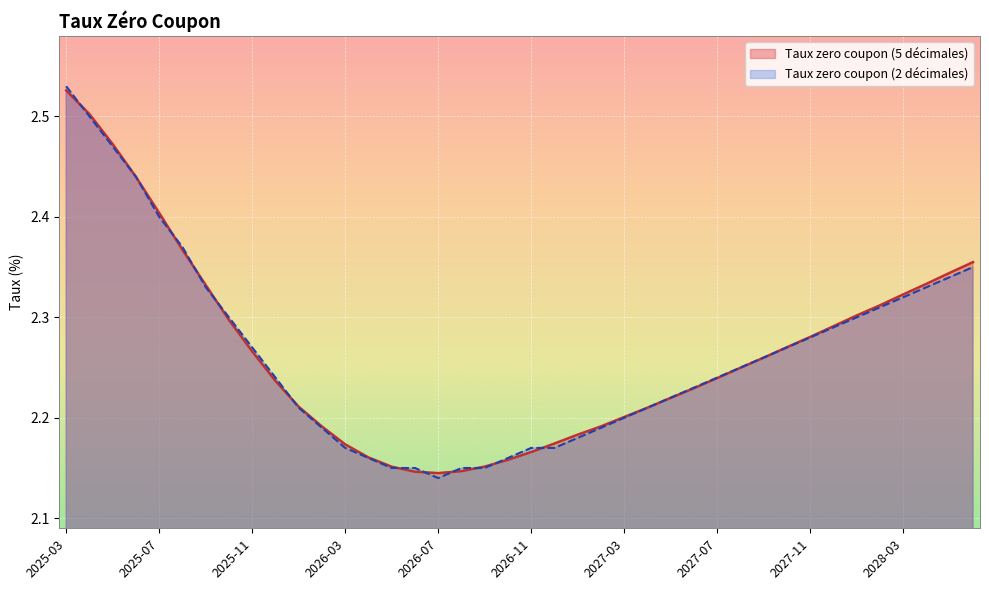

What is the difference between the Taux zero coupon (5 décimales) values at 2027-07 and 2028-01?

0.1